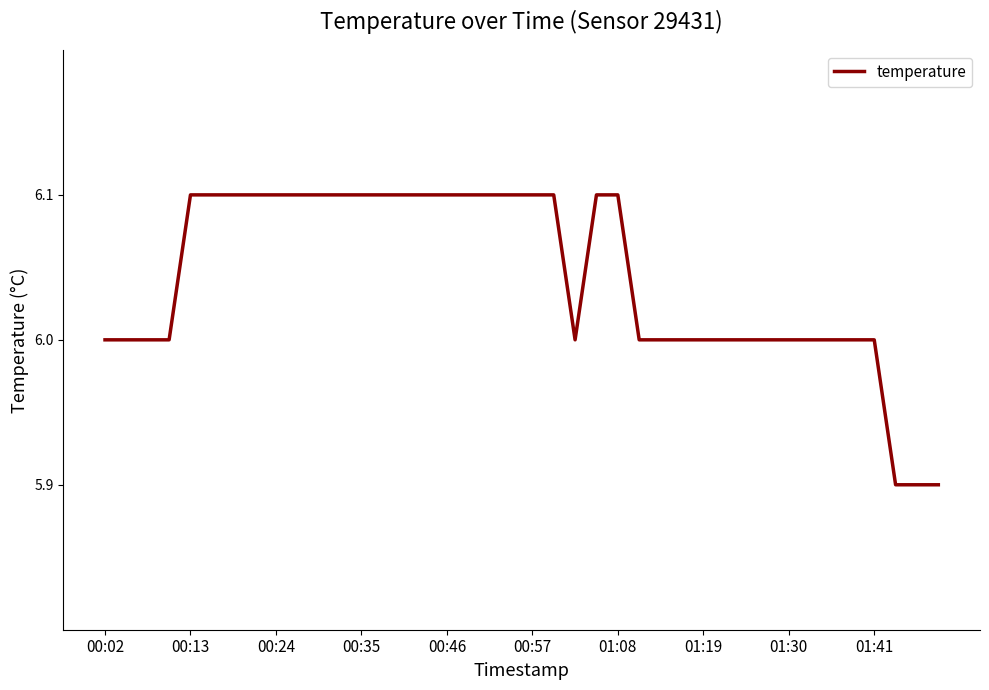

What is the maximum value shown in the chart?

6.1